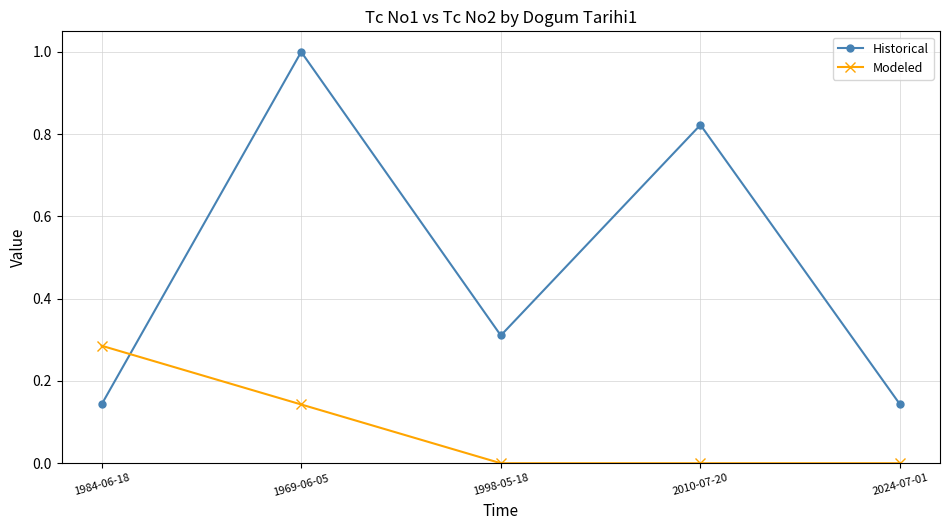

The value of Modeled at 2024-07-01 is -0.1. True or false?

False